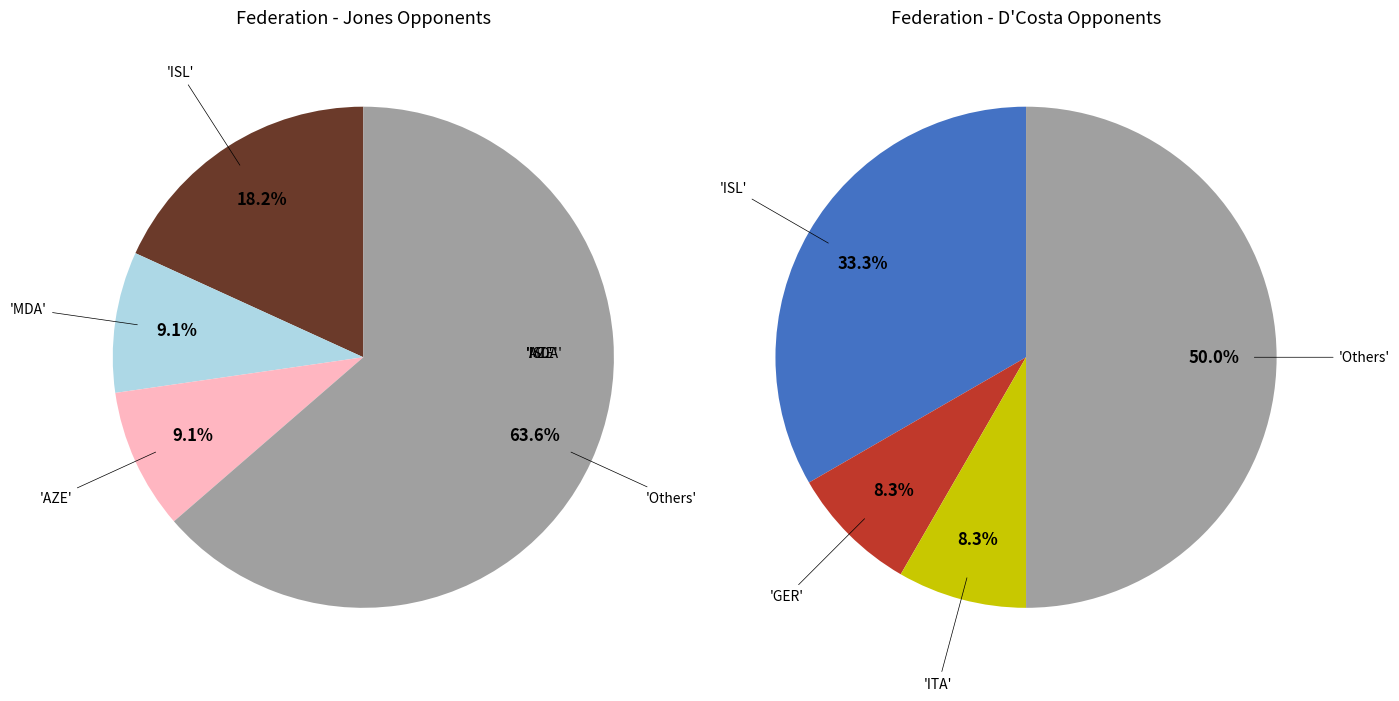

What is the ratio of the value at ENG to the value at GER?

1.3